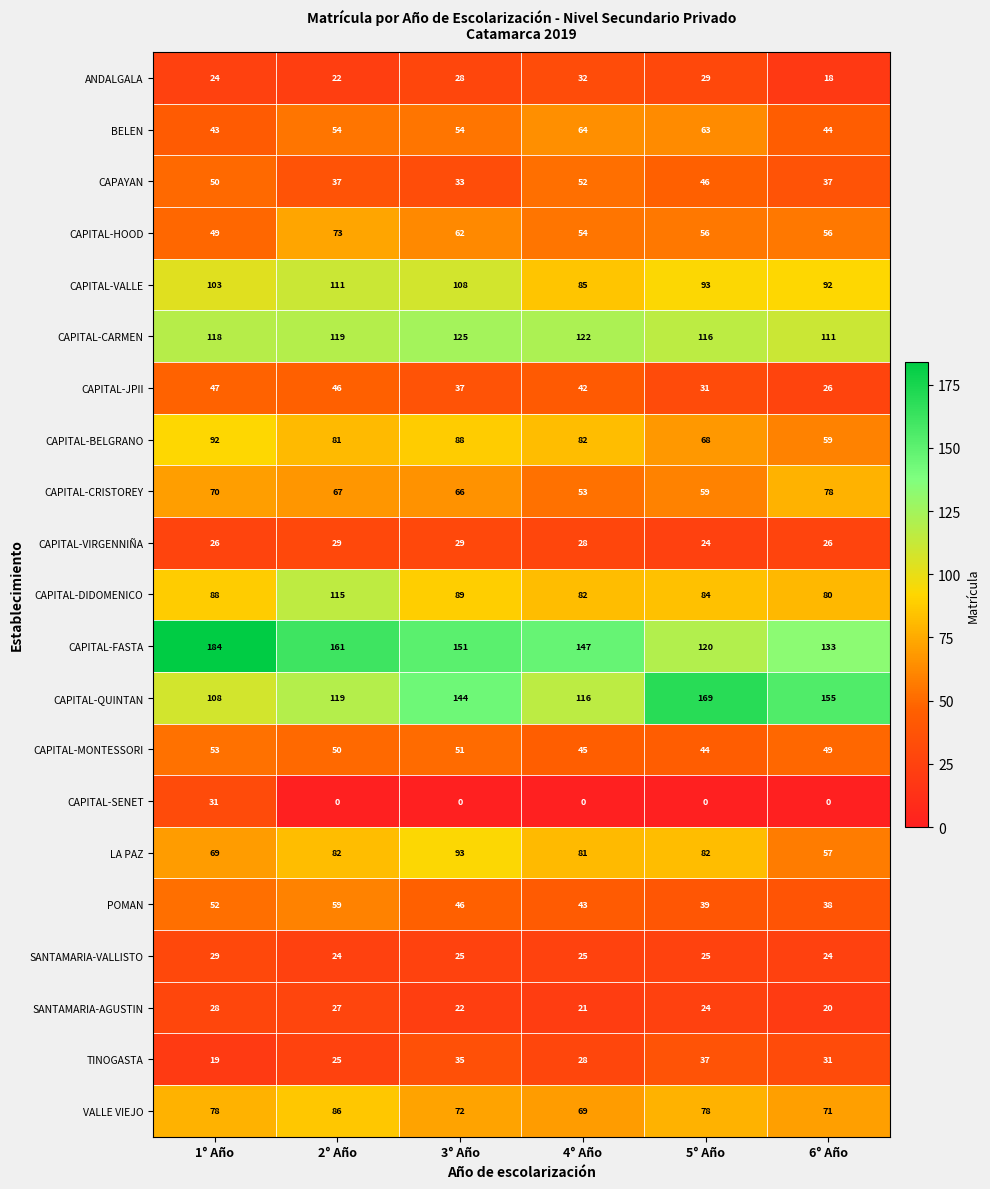

Between 2° Año and 5° Año, which series saw the biggest shift?

CAPITAL-QUINTAN